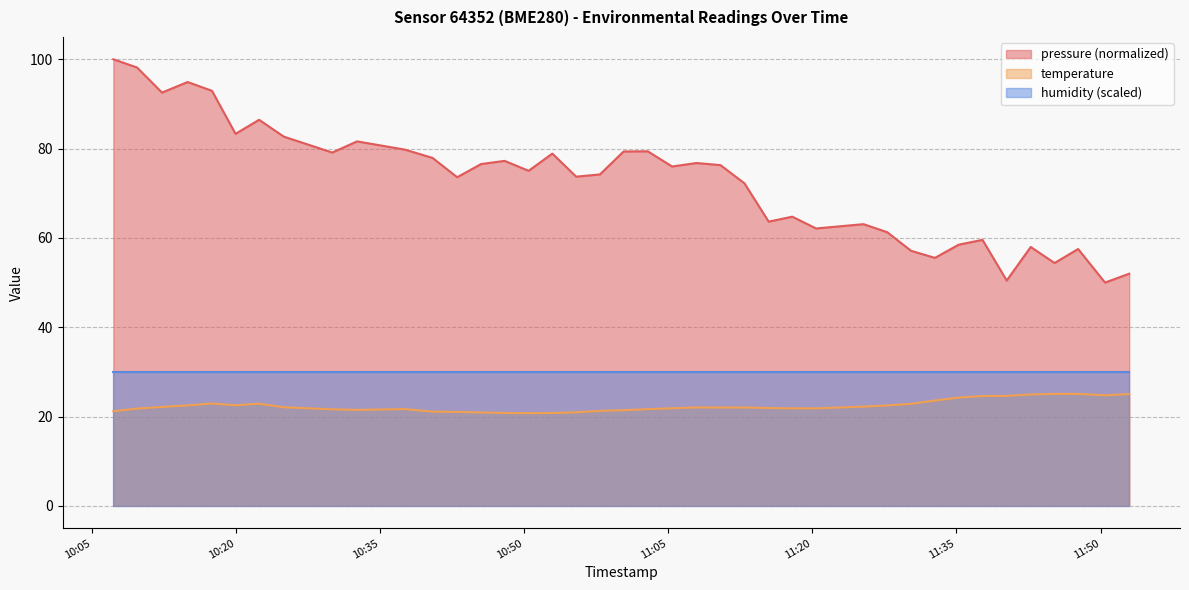

Rank the series by their average value, from lowest to highest.

temperature, humidity (scaled), pressure (normalized)